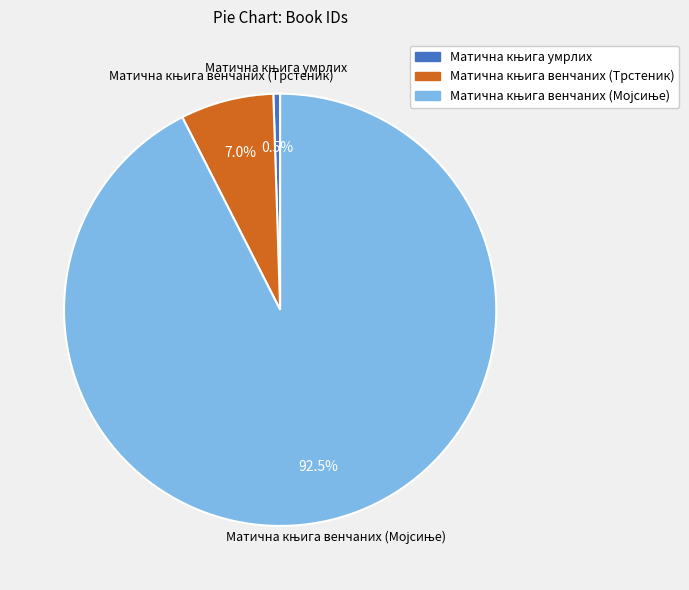

Is there a majority slice in this chart?

Yes